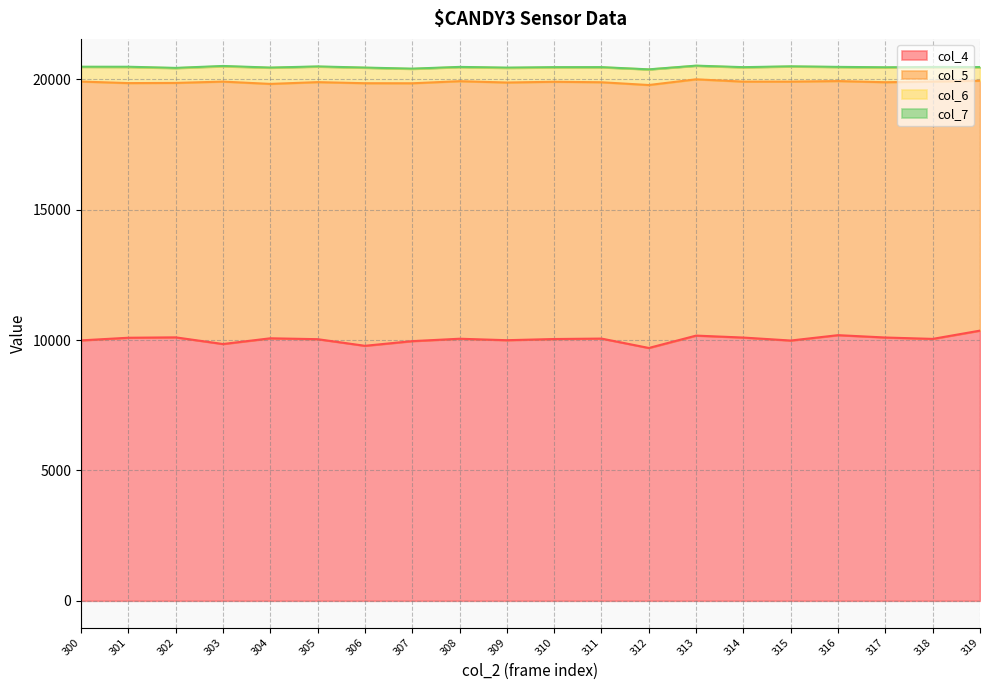

Which series ends up on top after the final intersection of col_4 and col_5?

col_4